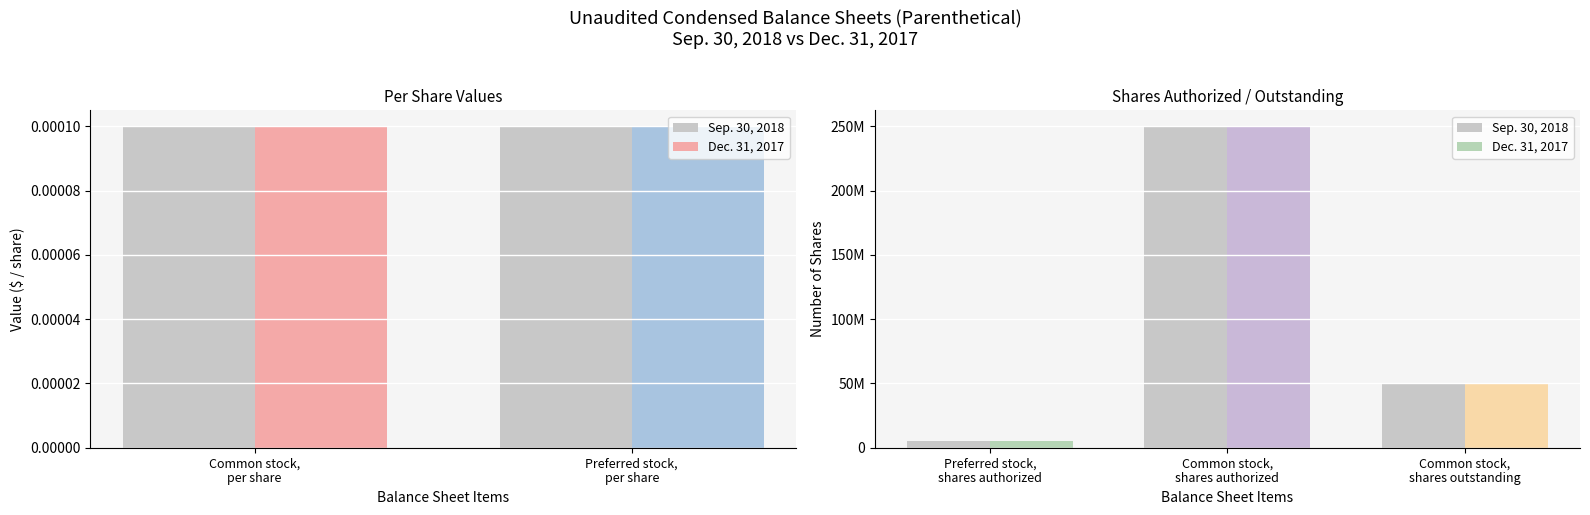

Where is Dec. 31, 2017 nearest to the value 125000000?

Common stock, shares outstanding